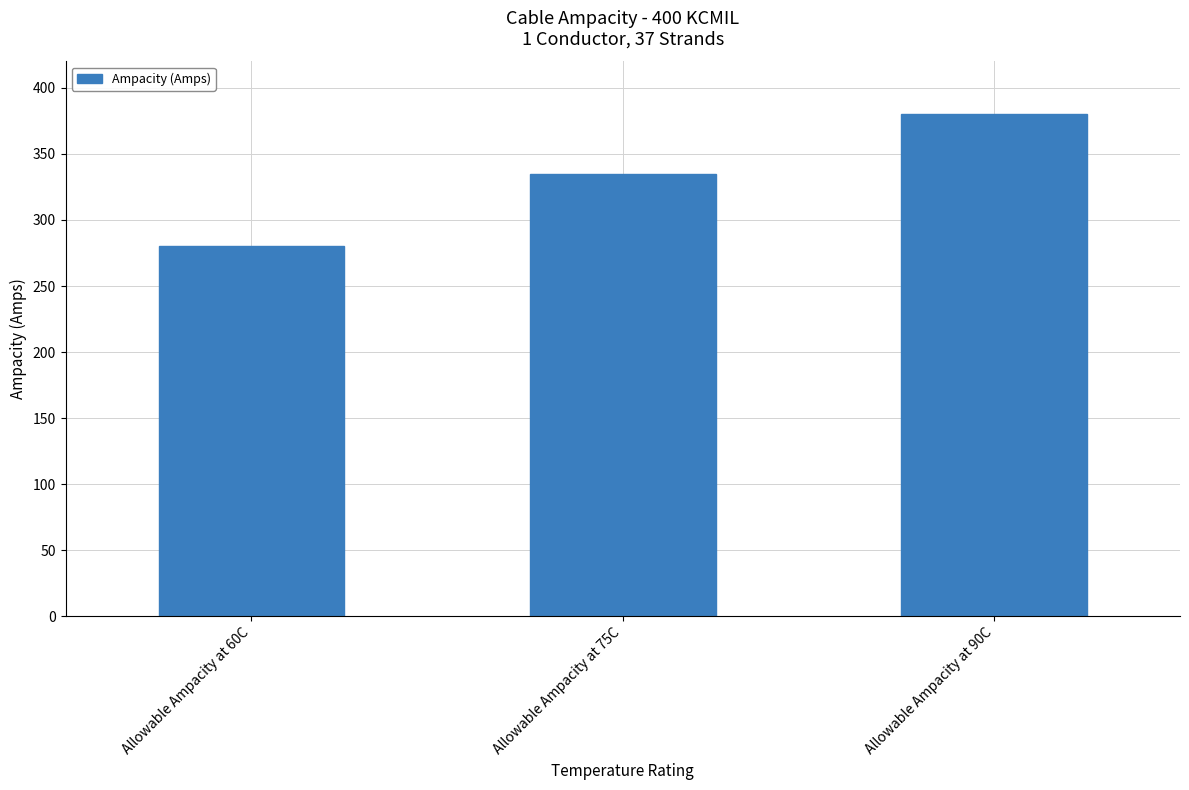

What is the label of the 2nd bar from the left?

Allowable Ampacity at 75C